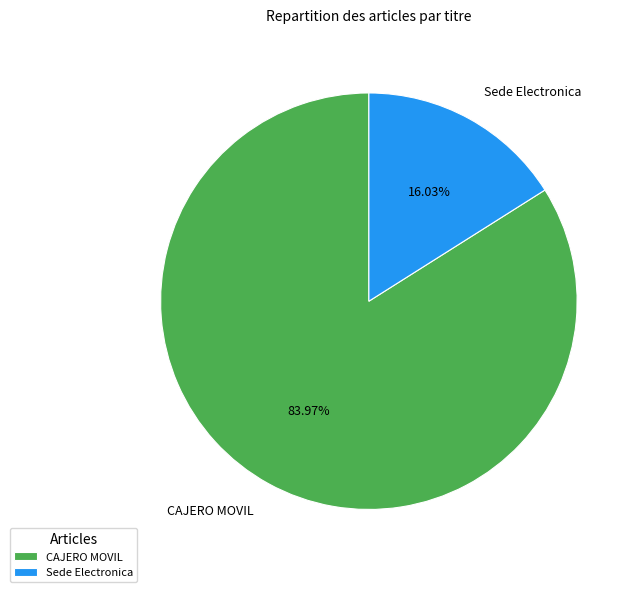

What is the largest slice in the pie chart?

CAJERO MOVIL